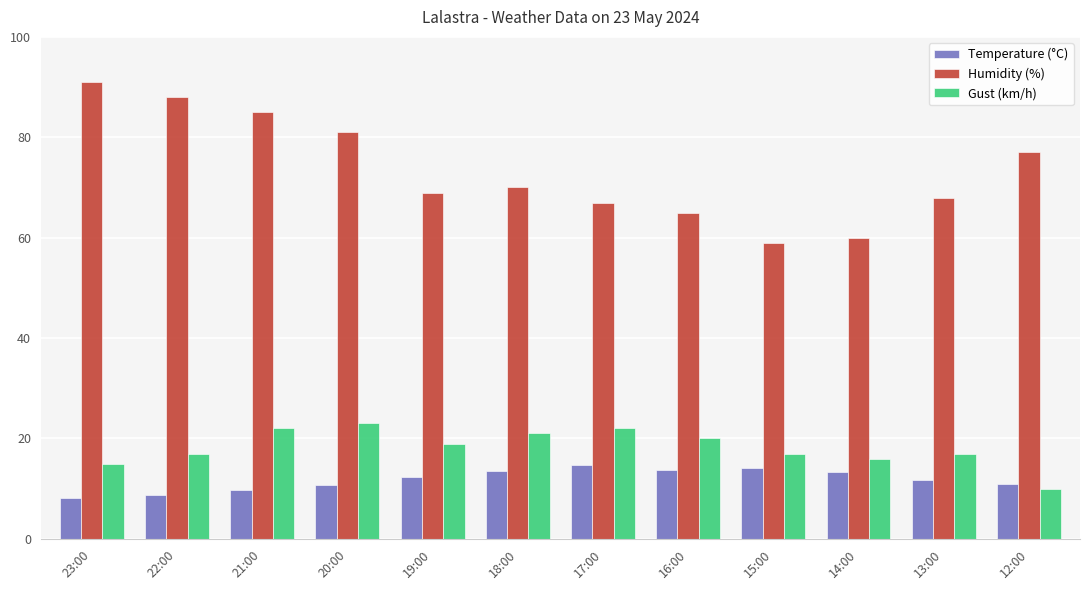

Does the chart contain any negative values?

No